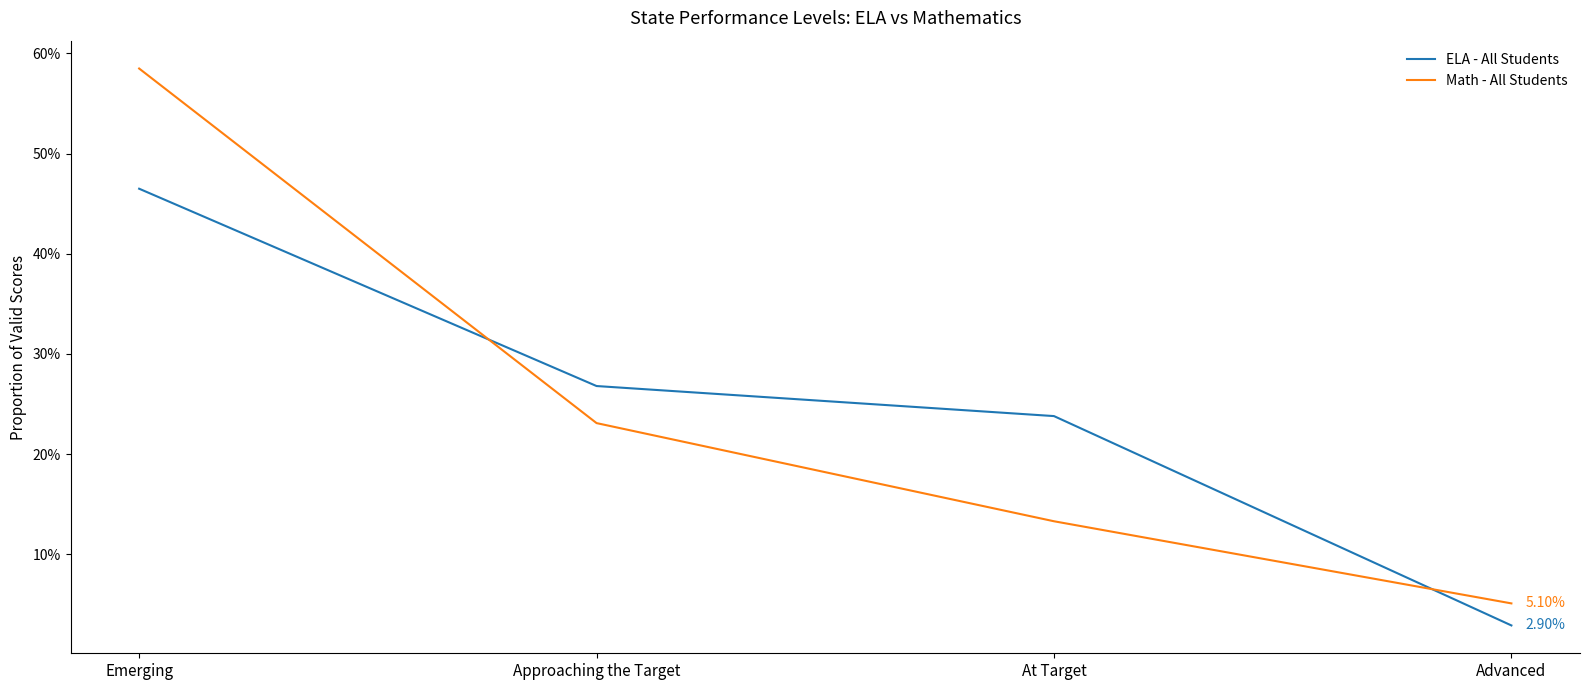

Does the chart have visible grid lines?

No